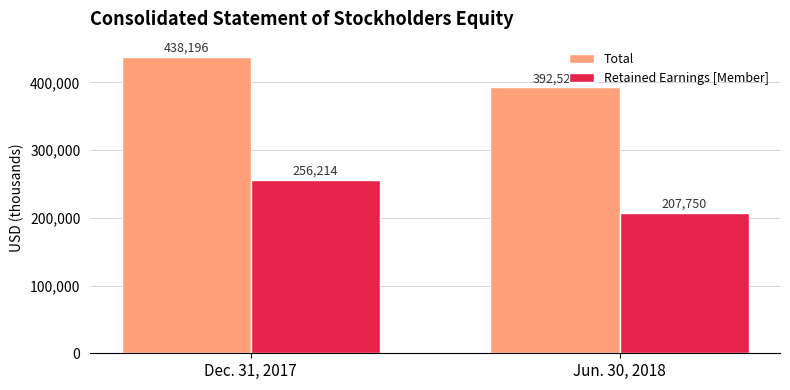

What is the smallest value displayed?

207750